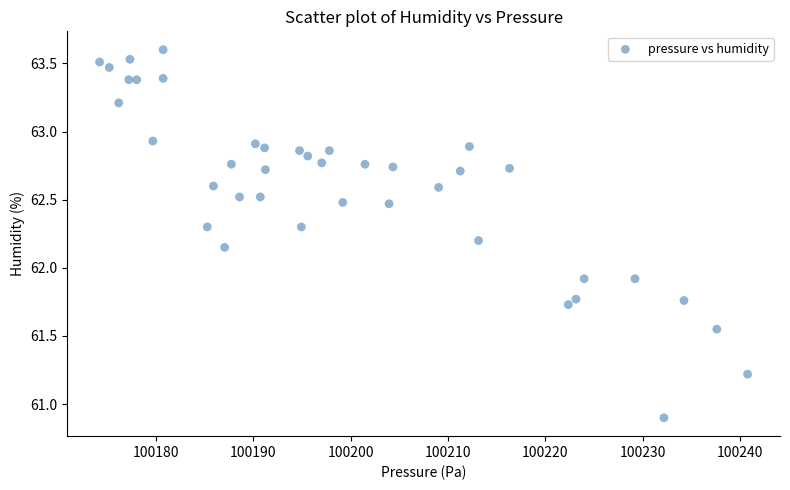

What is the range of X values (max minus min)?

66.5